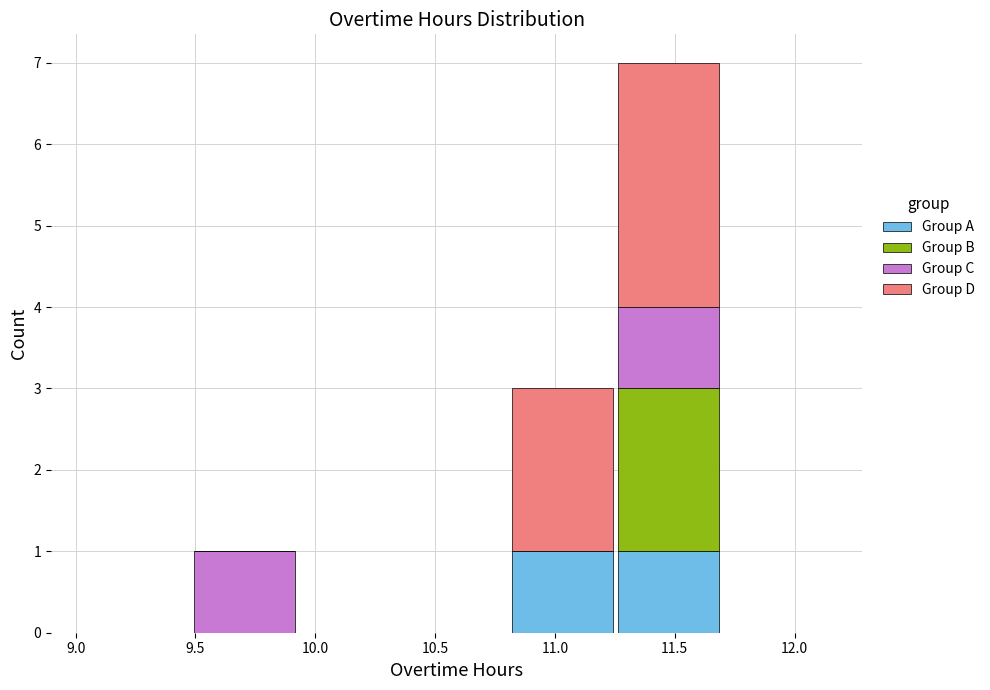

Which range on the x-axis has the tallest stacked bar (by total height)?

11.25 to 11.70